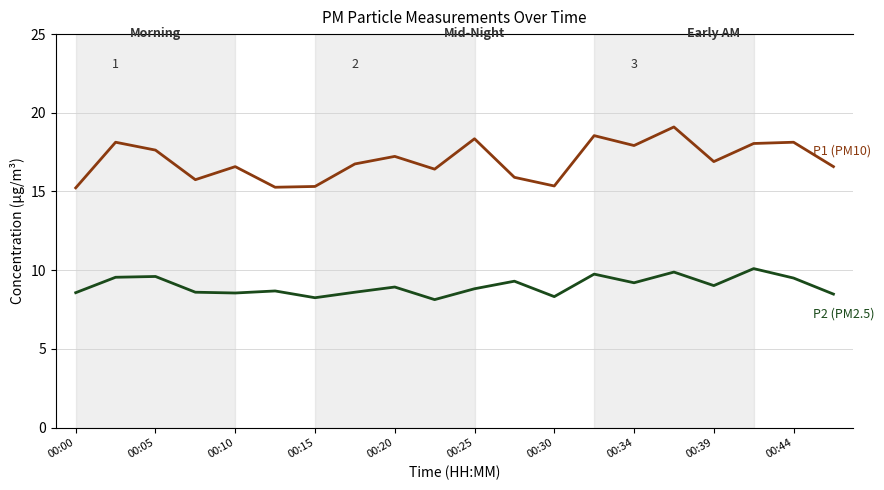

Does the chart have visible grid lines?

Yes